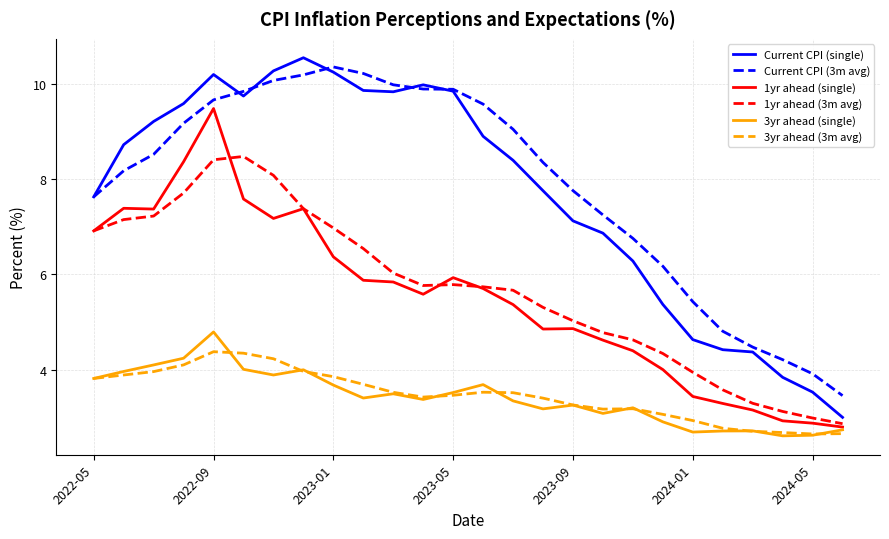

True or false: 1yr ahead (single) and Current CPI (3m avg) intersect in this chart.

False